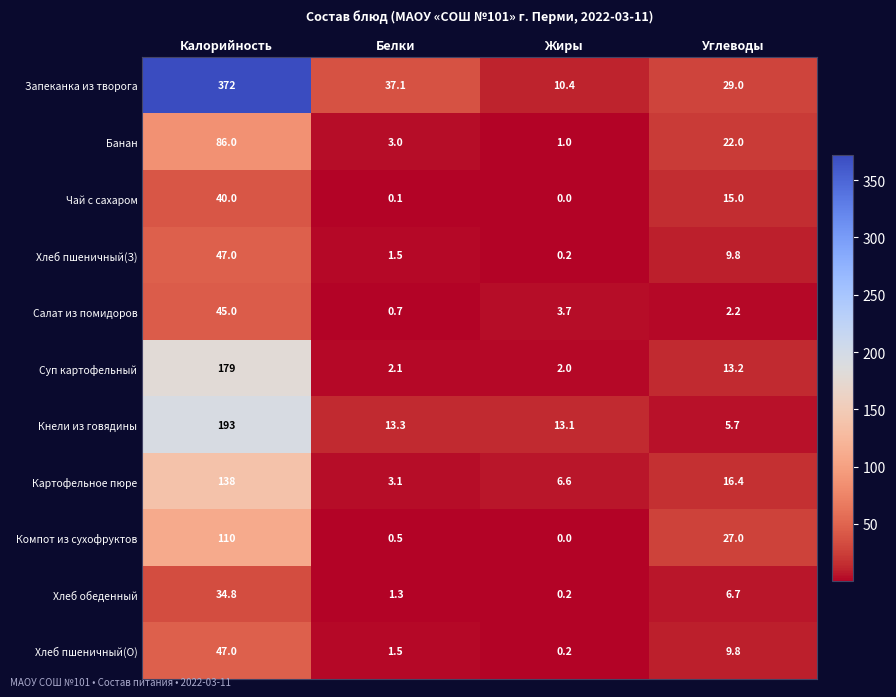

Which category has the lowest value in the Суп картофельный series?

Жиры